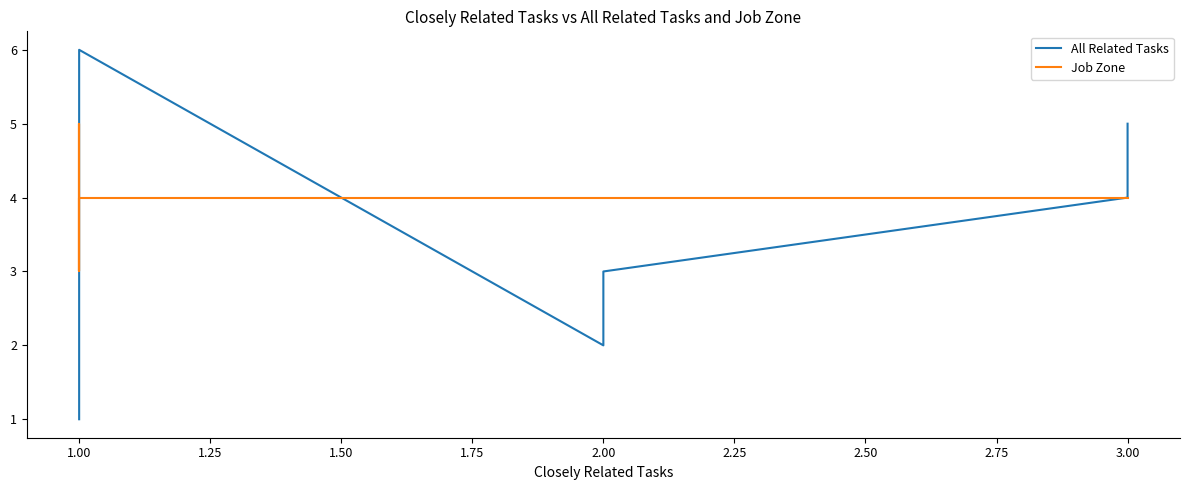

What is the maximum value for Job Zone?

5